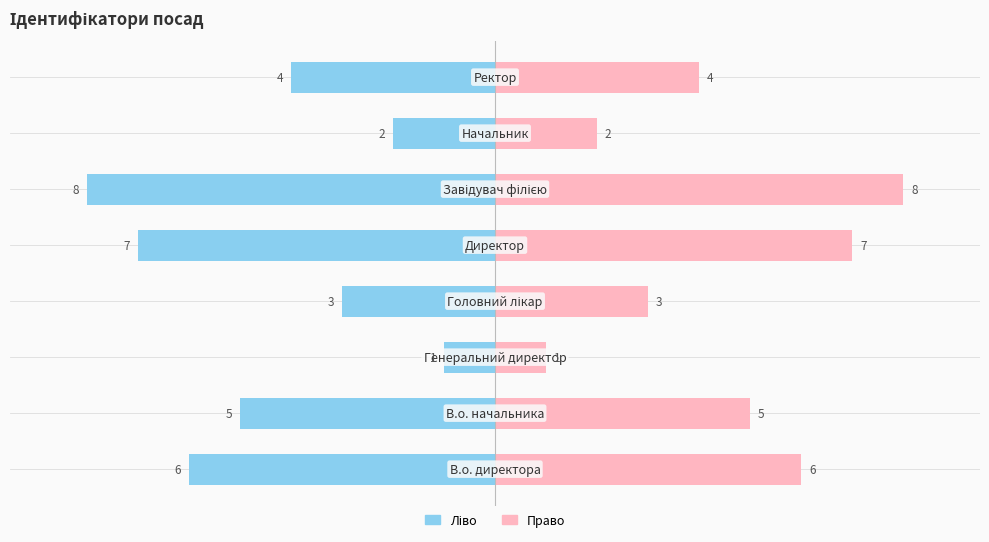

Between 4 and 5, which series saw the biggest shift?

Ідентифікатор (ліво)